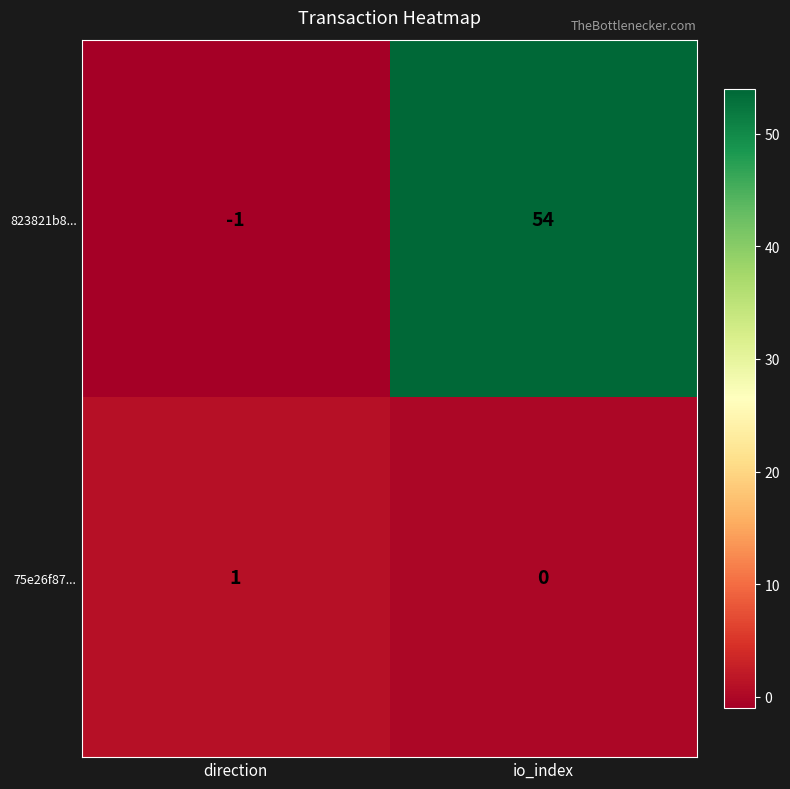

At how many categories does at least one series exceed 26?

1